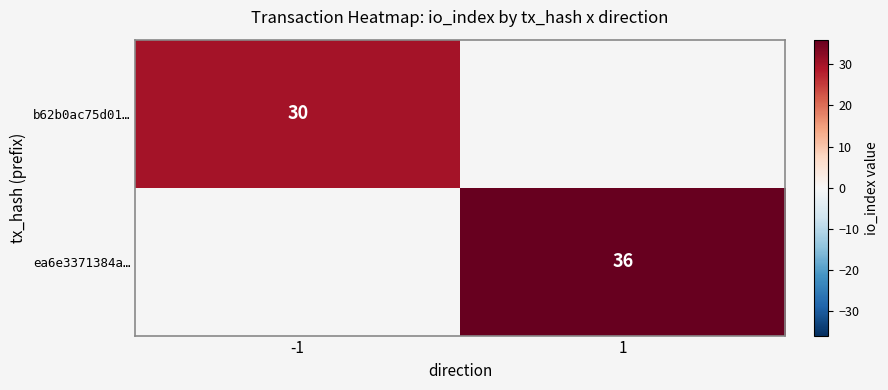

True or false: b62b0ac75d01… has a value of 30 at -1.

True